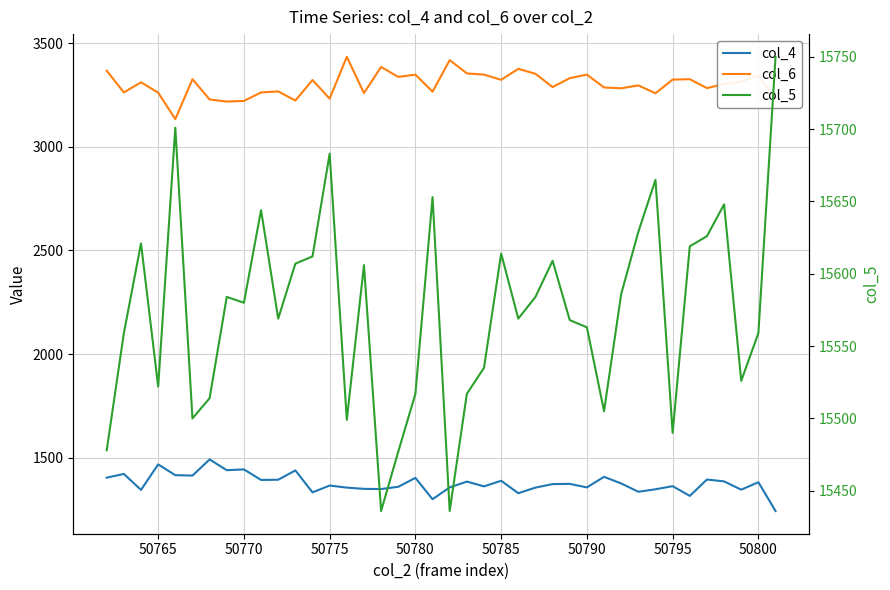

True or false: col_4 and col_5 cross at least once.

False